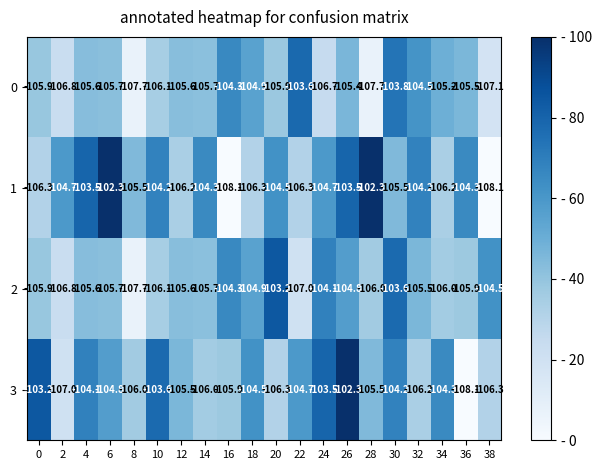

What is the minimum value shown in the chart?

-108.1